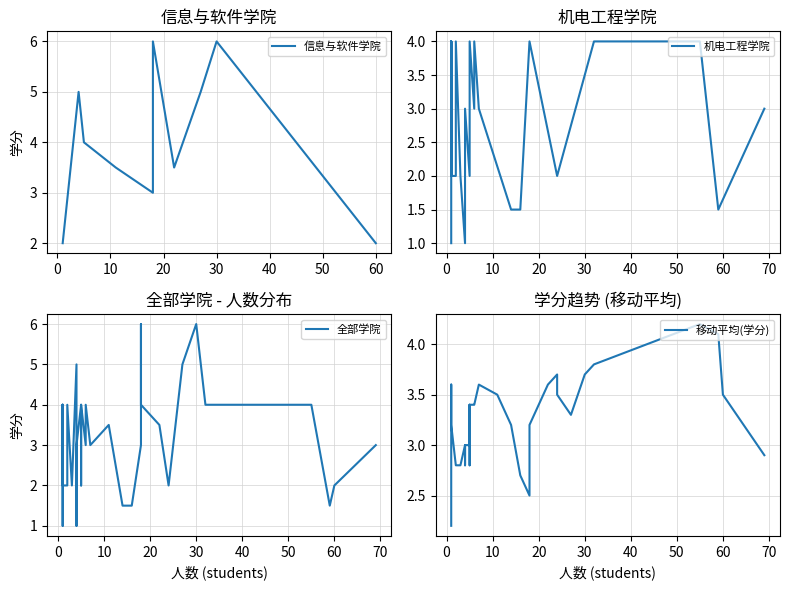

The chart shows a value of 0.7 at 4. True or false?

False